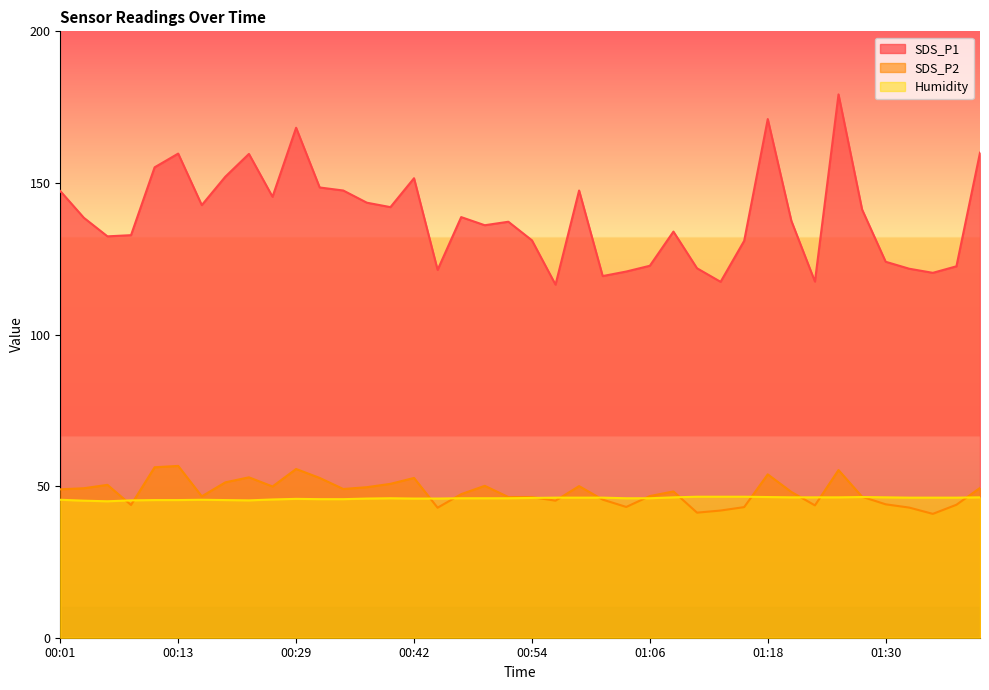

What are all the series names shown in the legend?

SDS_P1, SDS_P2, Humidity